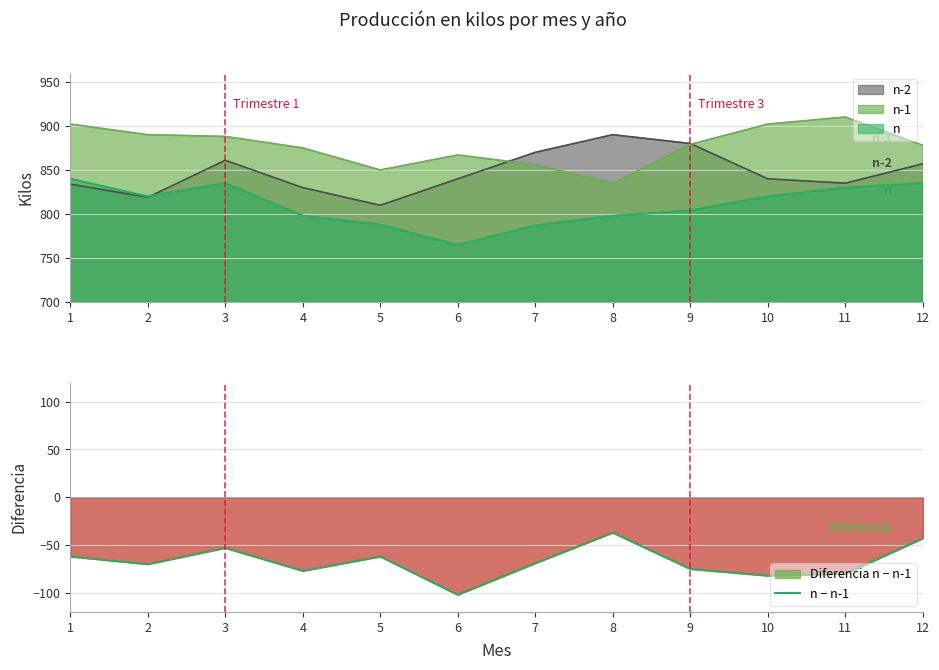

What is the difference between the maximum and minimum values?

65